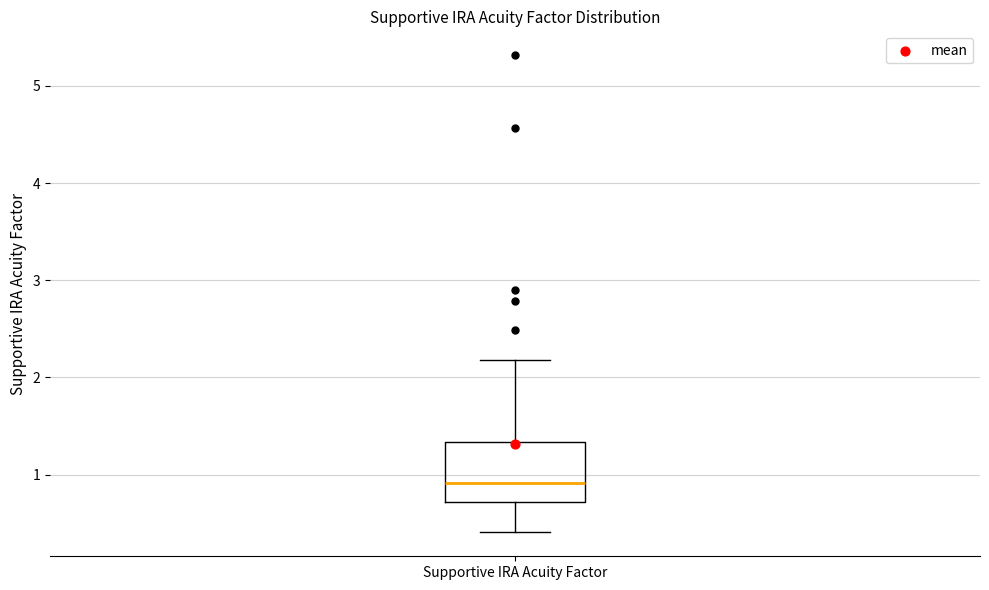

Read this box plot against the y-axis: the position of the median line, the range covered by the box, and the ends of both whiskers. The values are not printed on the chart, so give them approximately, as read against the axis.

median 0.9, box 0.7 to 1.3, whiskers 0.4 to 2.2